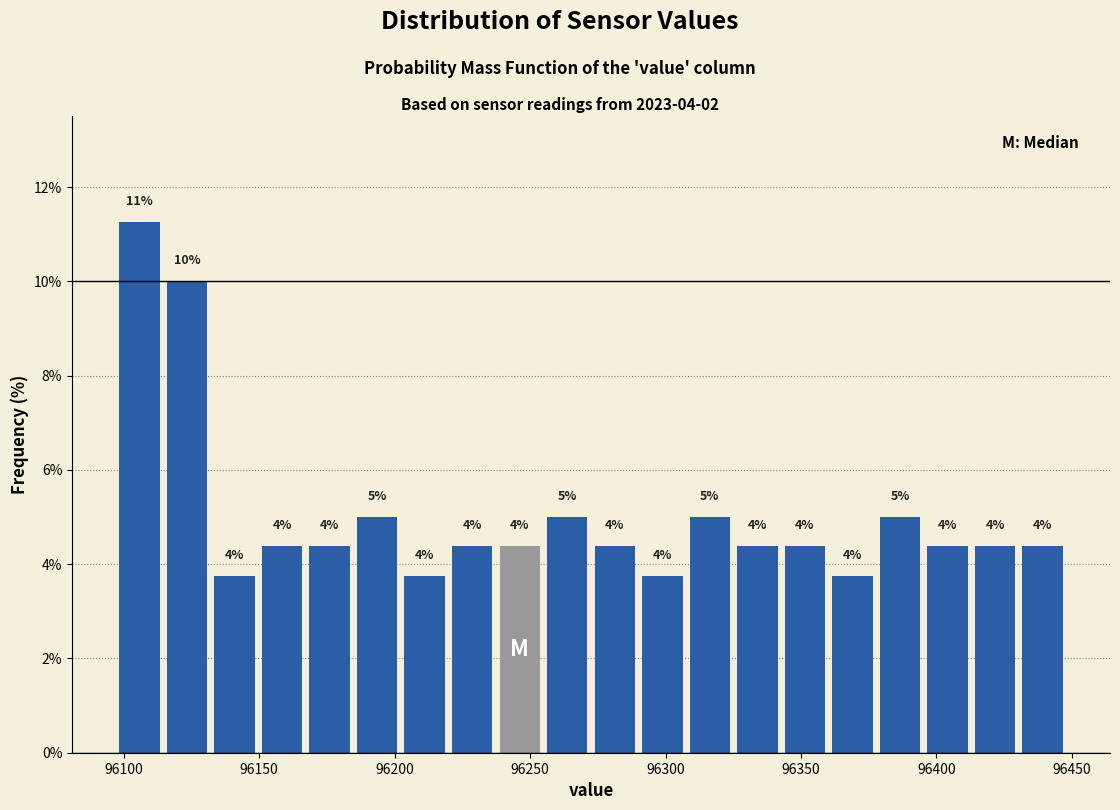

Around what value on the x-axis is the tallest bar? Give the approximate position of its centre, as read against the axis.

96105